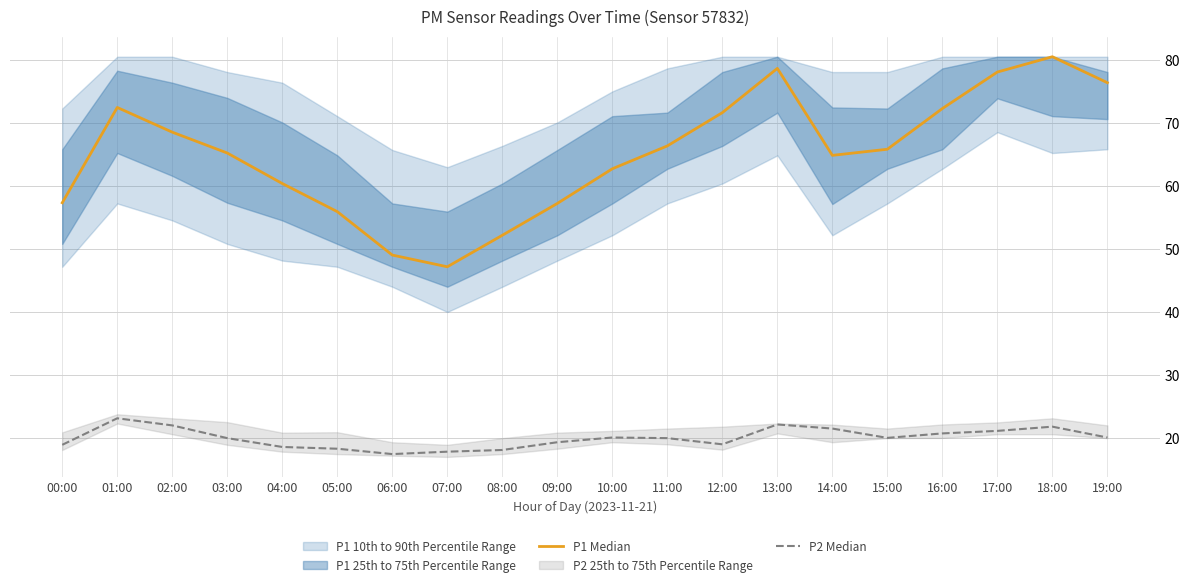

Which series has the widest spread of values?

P1 Median